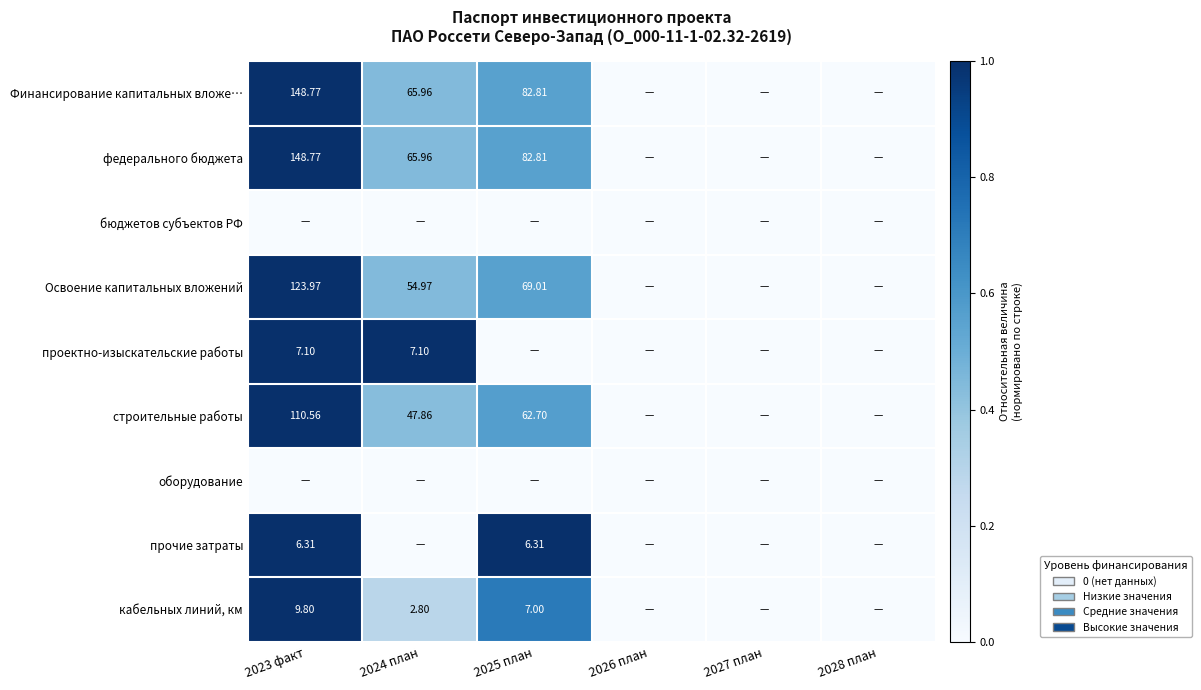

Rank the series at 2028 план from lowest to highest value.

Финансирование капитальных вложе…, федерального бюджета, бюджетов субъектов РФ, Освоение капитальных вложений, проектно-изыскательские работы, строительные работы, оборудование, прочие затраты, кабельных линий, км